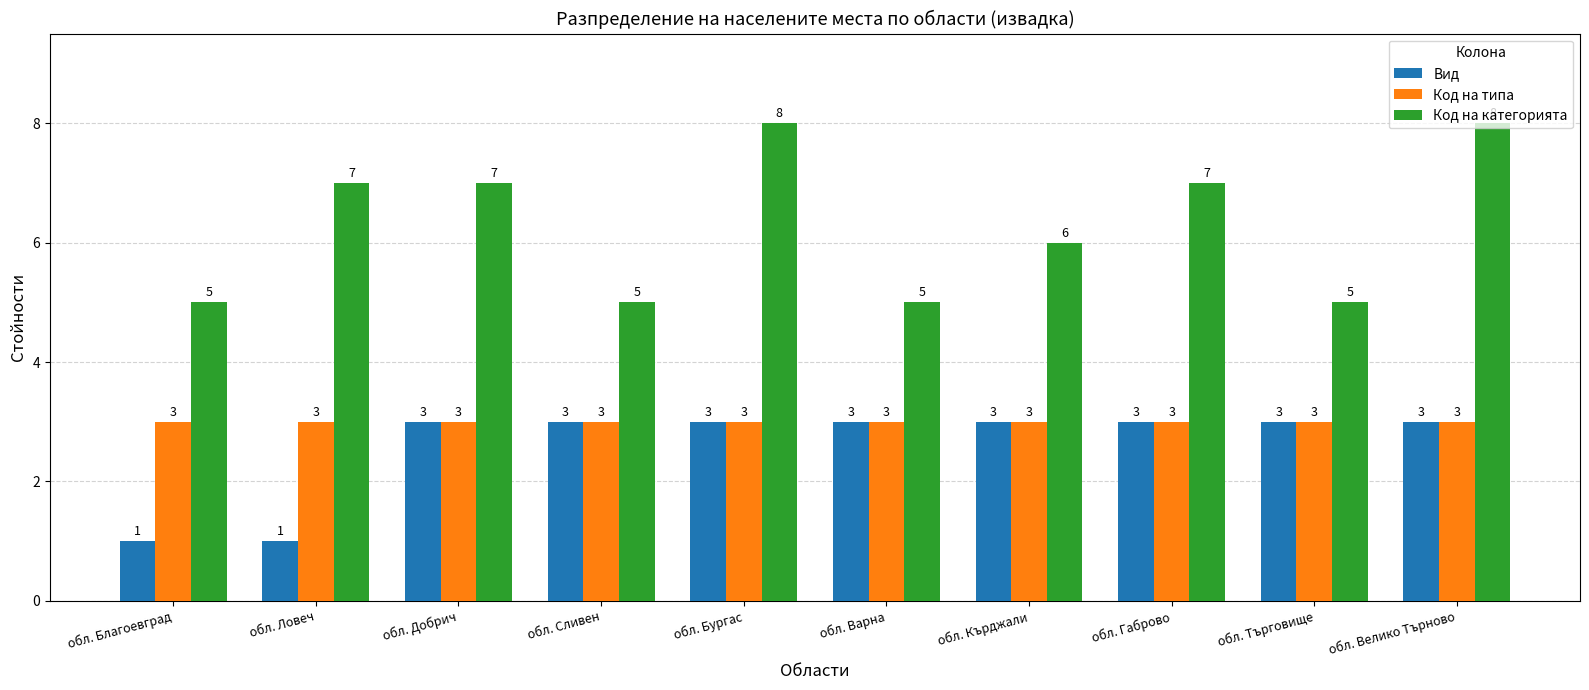

What is the approximate value of Вид at обл. Добрич?

3